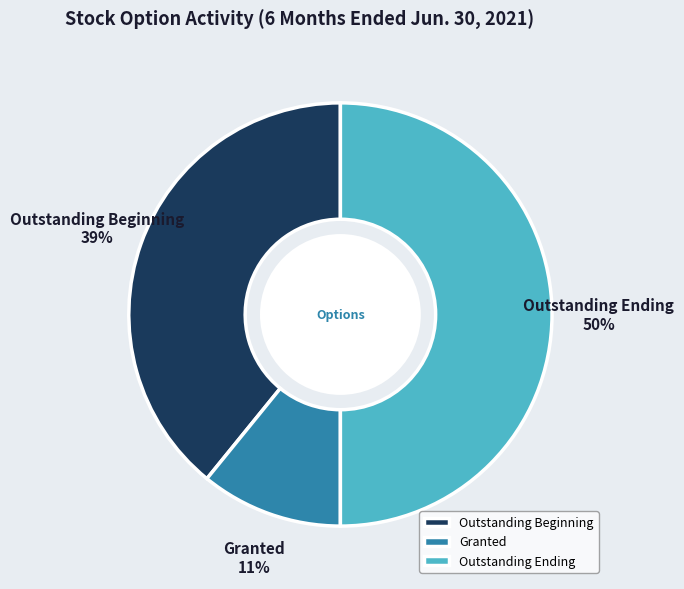

How many segments does this pie chart have?

3